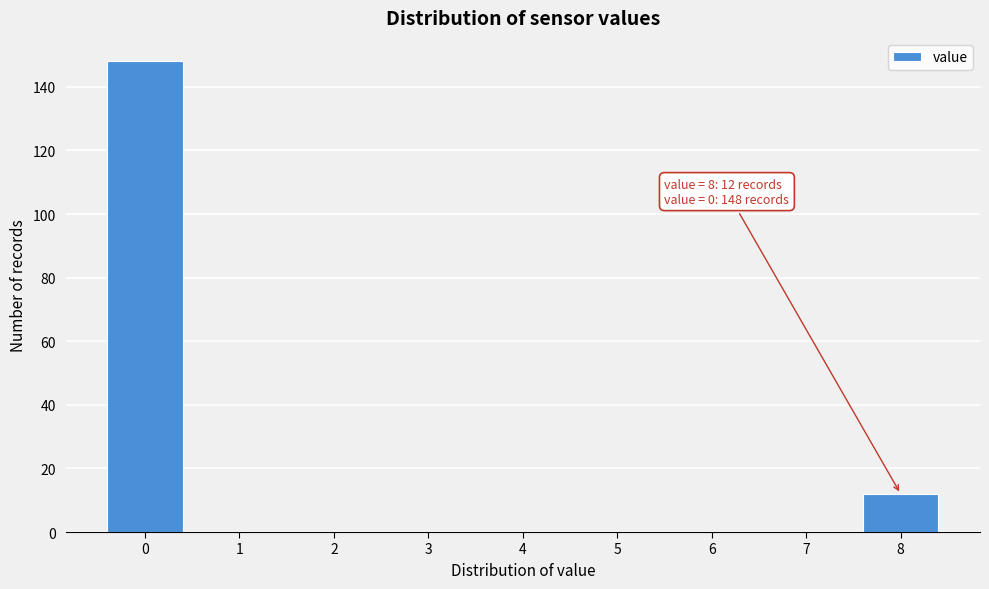

Over which range of the x-axis is the bar tallest?

-0.5 to 0.5